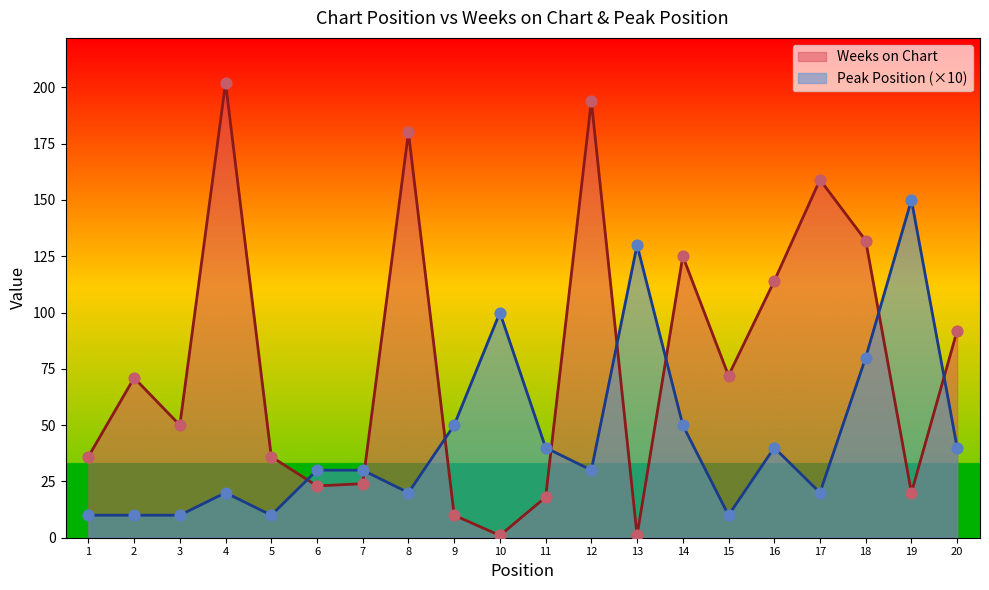

Is the value of Weeks on Chart at 6 greater than the value of Peak Position at 17?

Yes